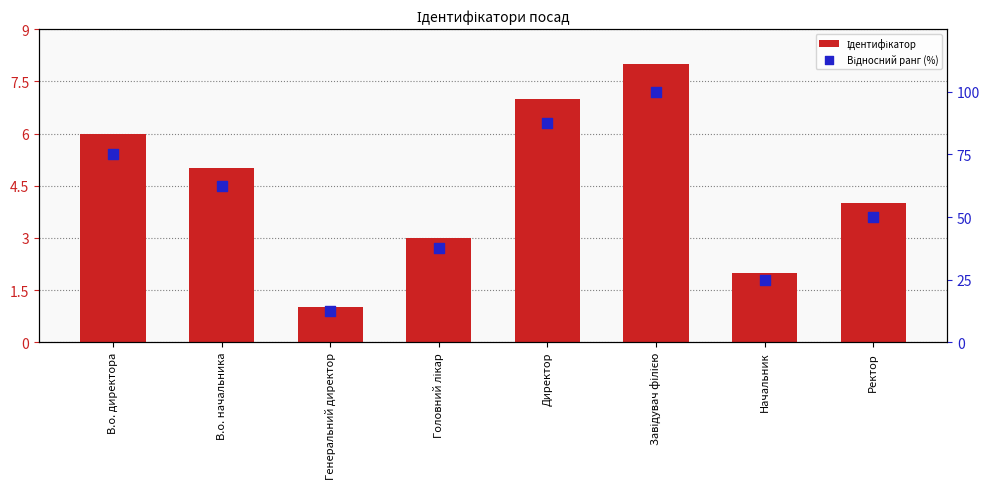

Which series contains the lowest Y value?

Ідентифікатор